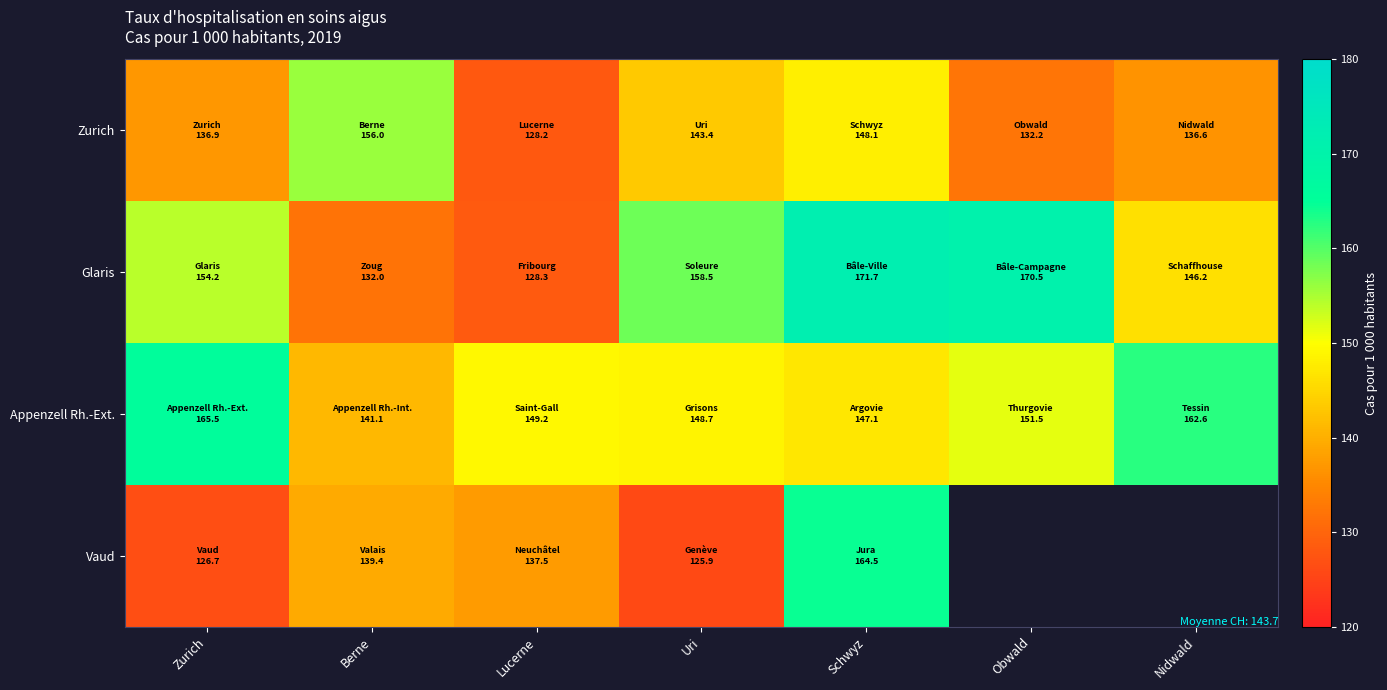

At which label is Glaris closest to 150?

Nidwald